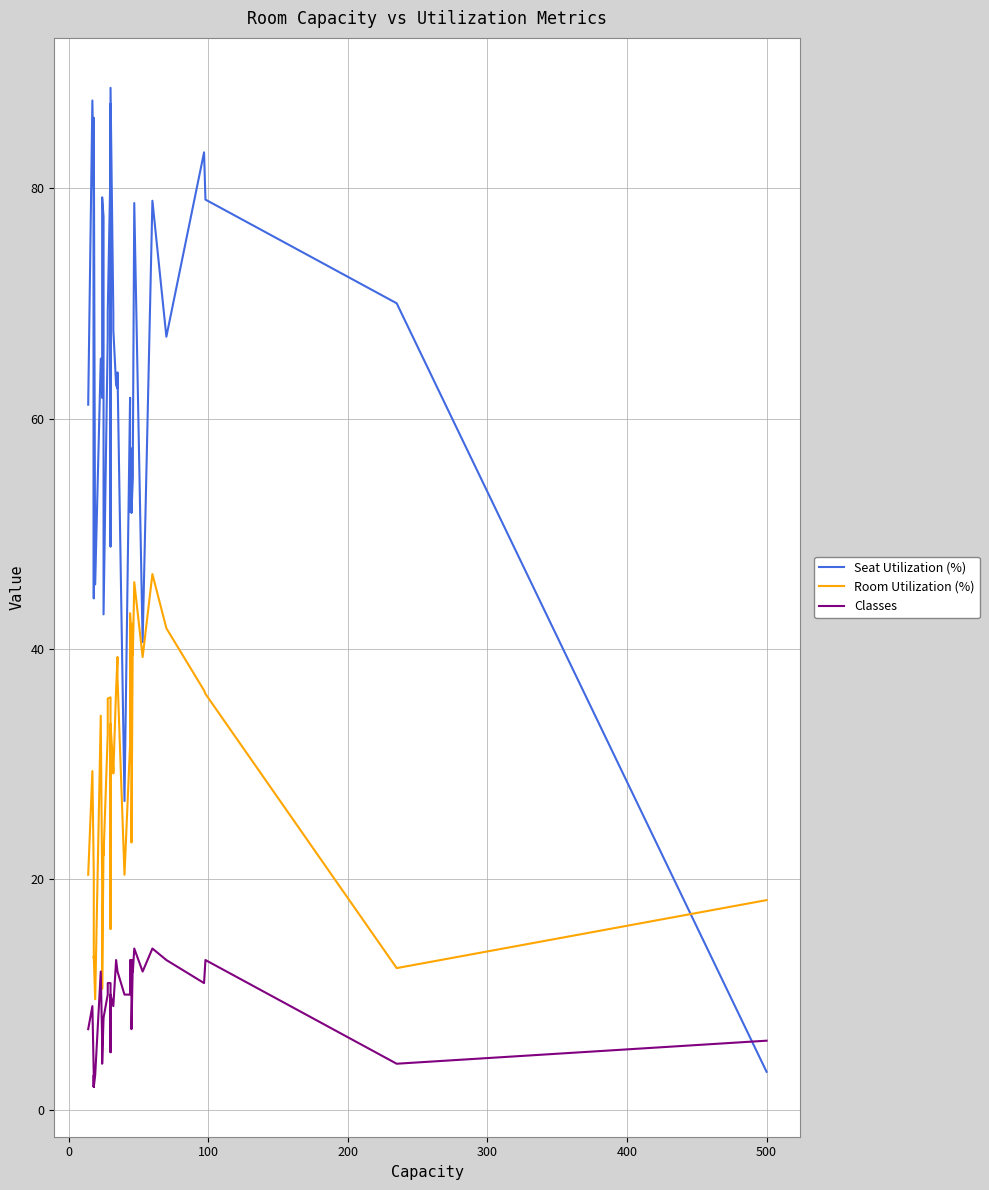

What is the difference between the maximum and minimum values in the Seat Utilization (%) series?

85.4